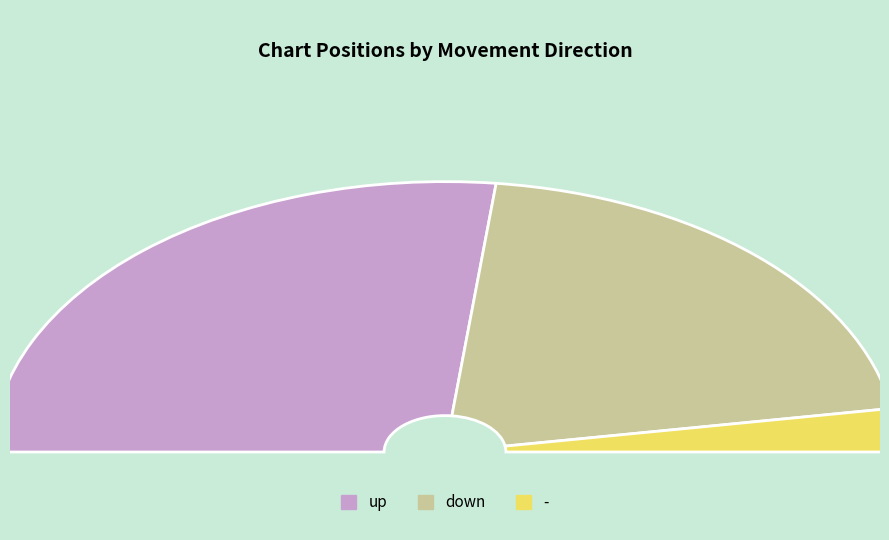

Which slice represents more than half of the pie?

up